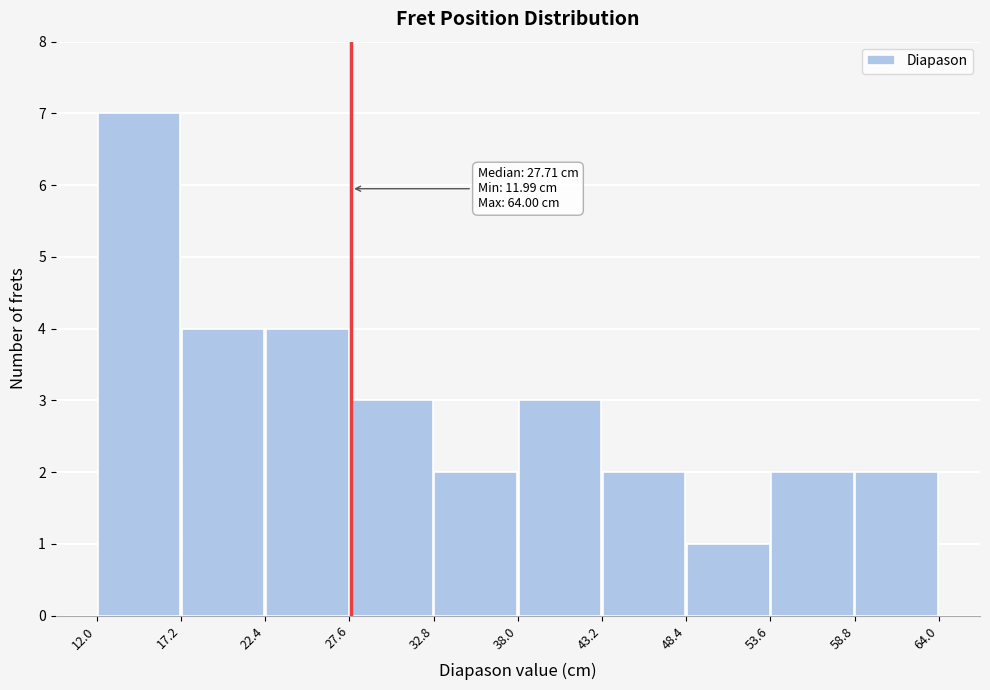

Which range on the x-axis has the tallest bar?

12.0 to 17.2